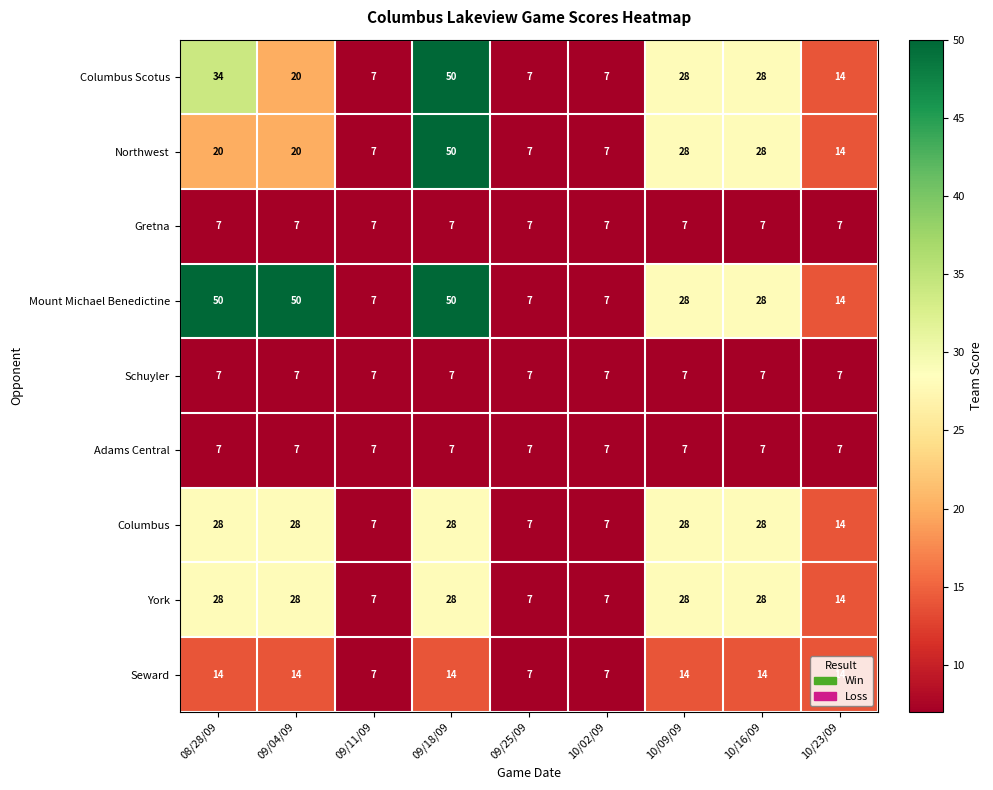

Is it true that Columbus equals 28 at 09/18/09?

True